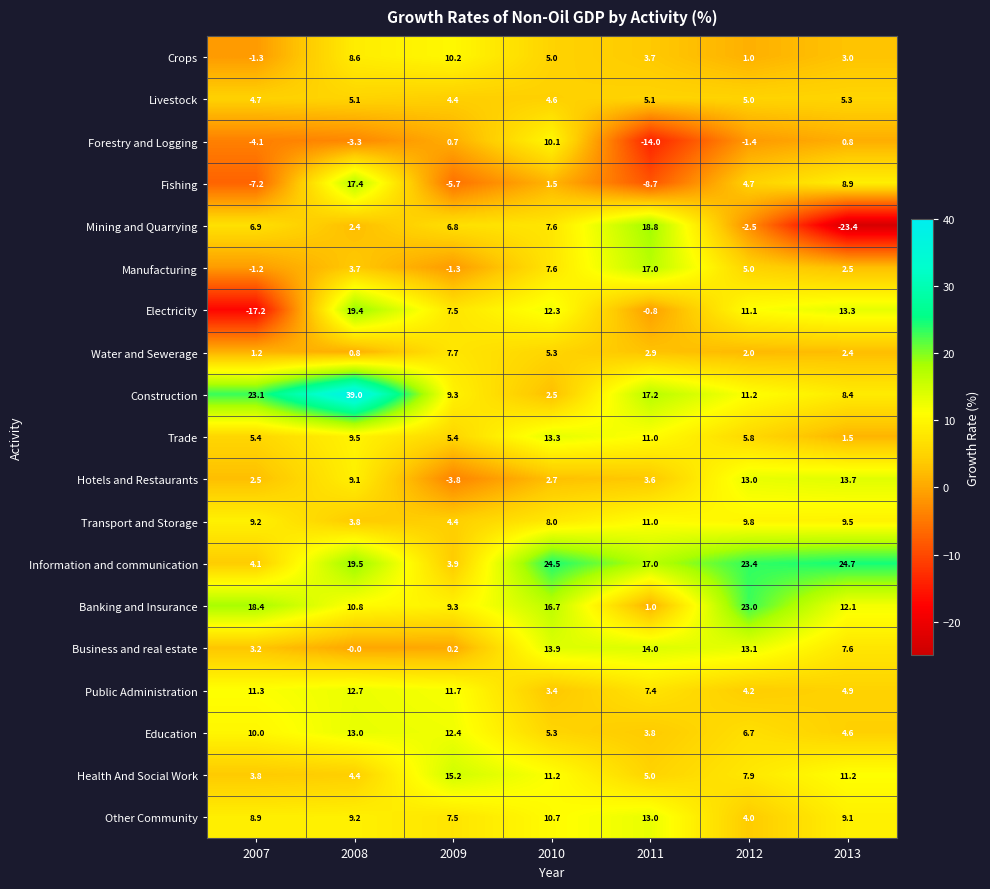

At which label is Forestry and Logging closest to -1?

2012